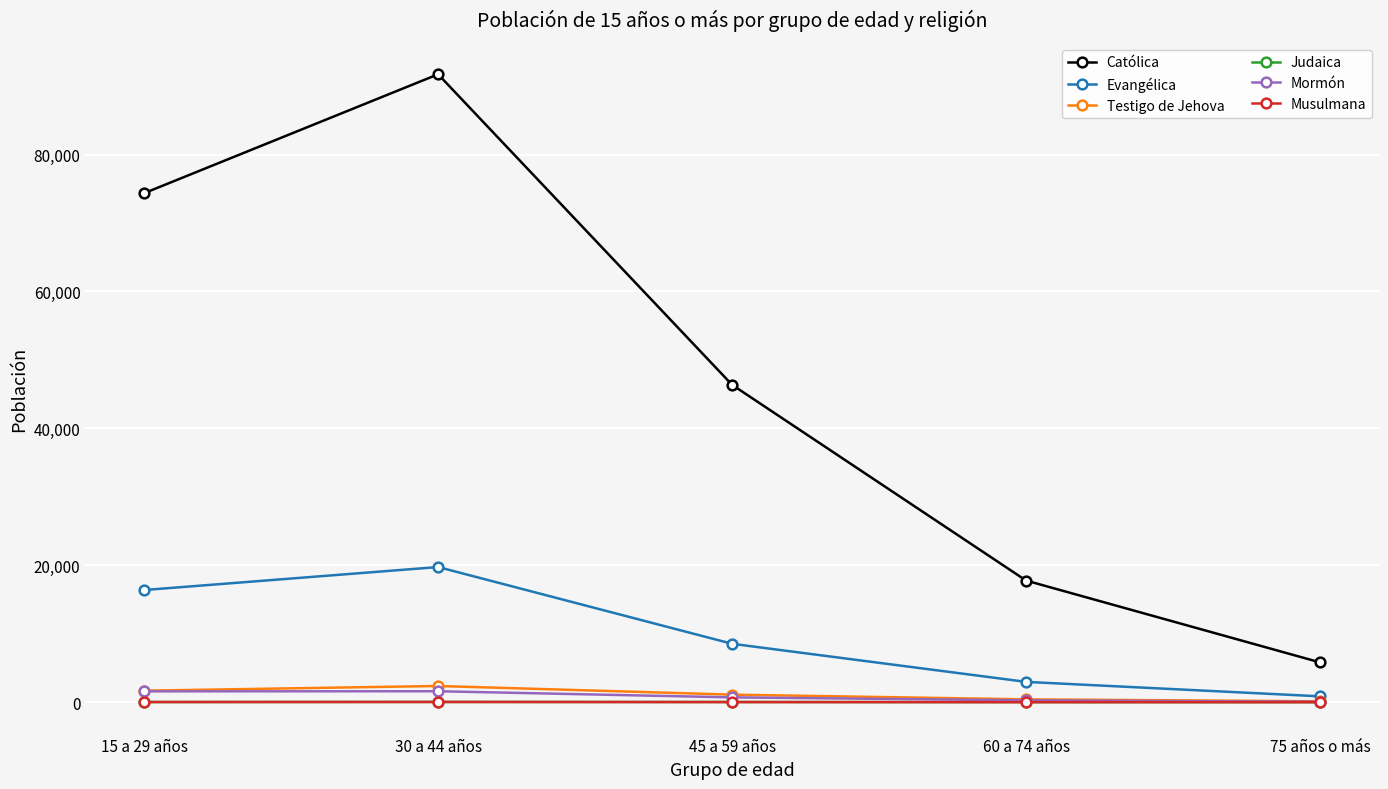

At how many categories does at least one series exceed 13065?

4